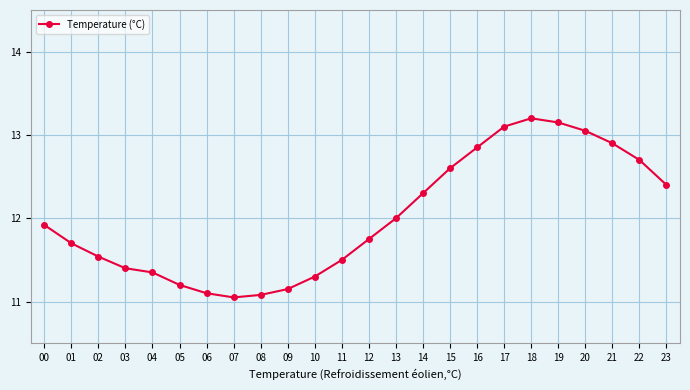

At which category does the data reach its first local peak?

18